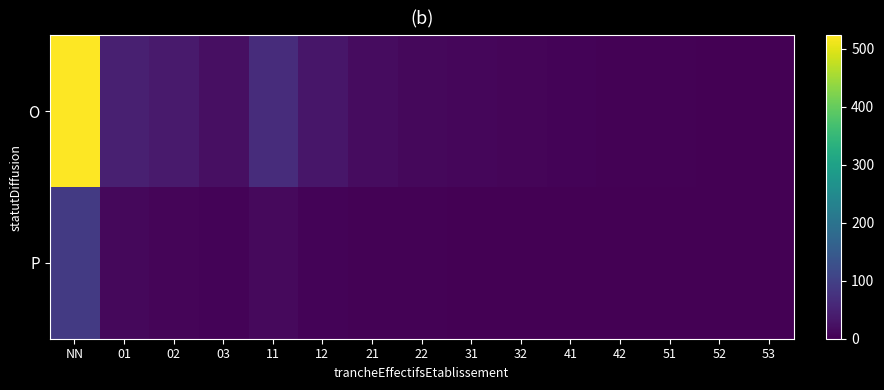

Rank the series by their average value, from highest to lowest.

O, P